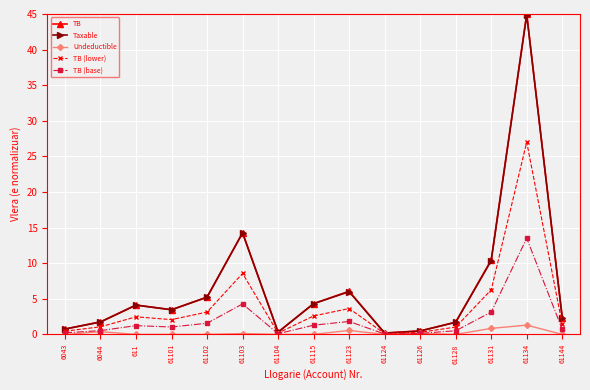

What is the value of the Taxable point at the 8th from the left?

4.3